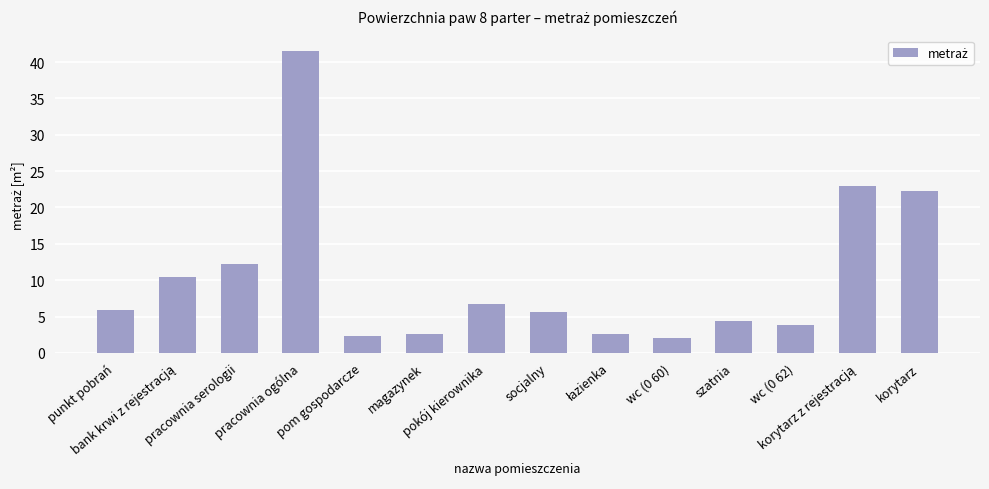

How many data points does each series have?

14